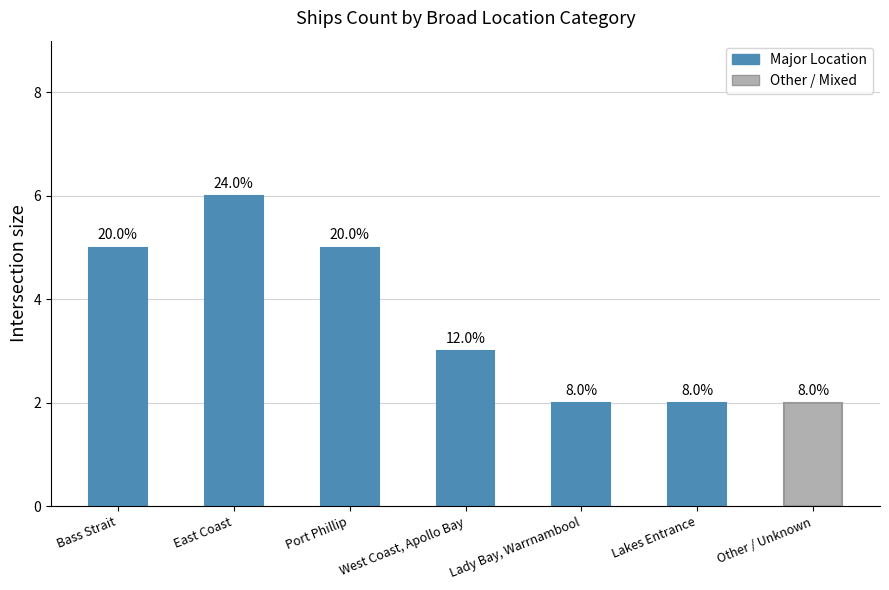

True or false: the data shows 2 at Lakes Entrance.

True